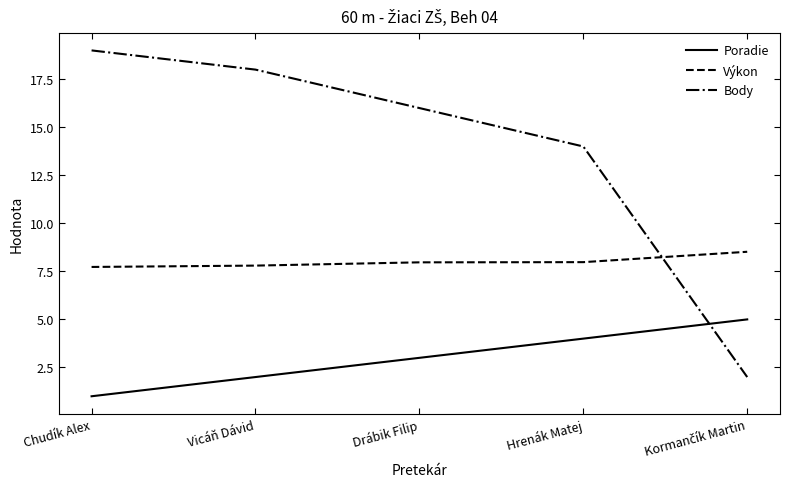

True or false: Poradie has more than 1 interior local peaks.

False